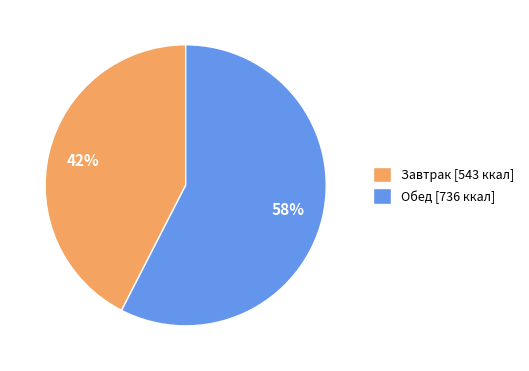

Which has a higher value, Завтрак or Обед?

Обед